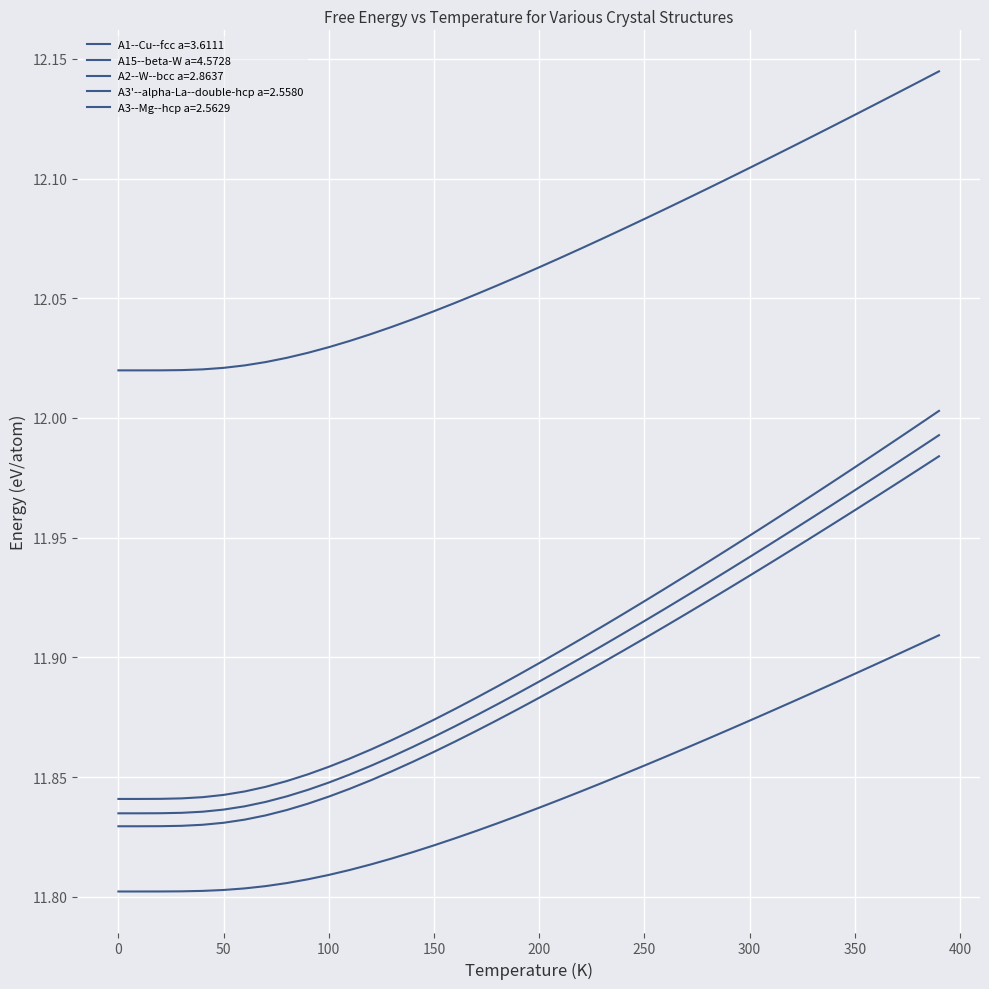

Does the chart display data point markers on the line(s)?

No